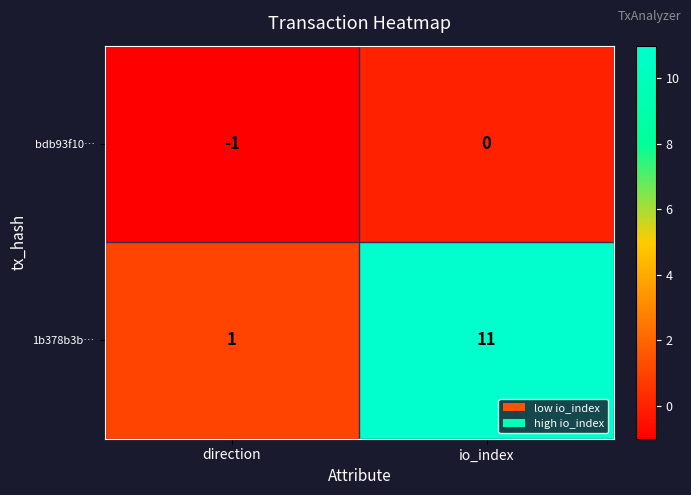

Which label corresponds to the smallest value in the chart?

direction